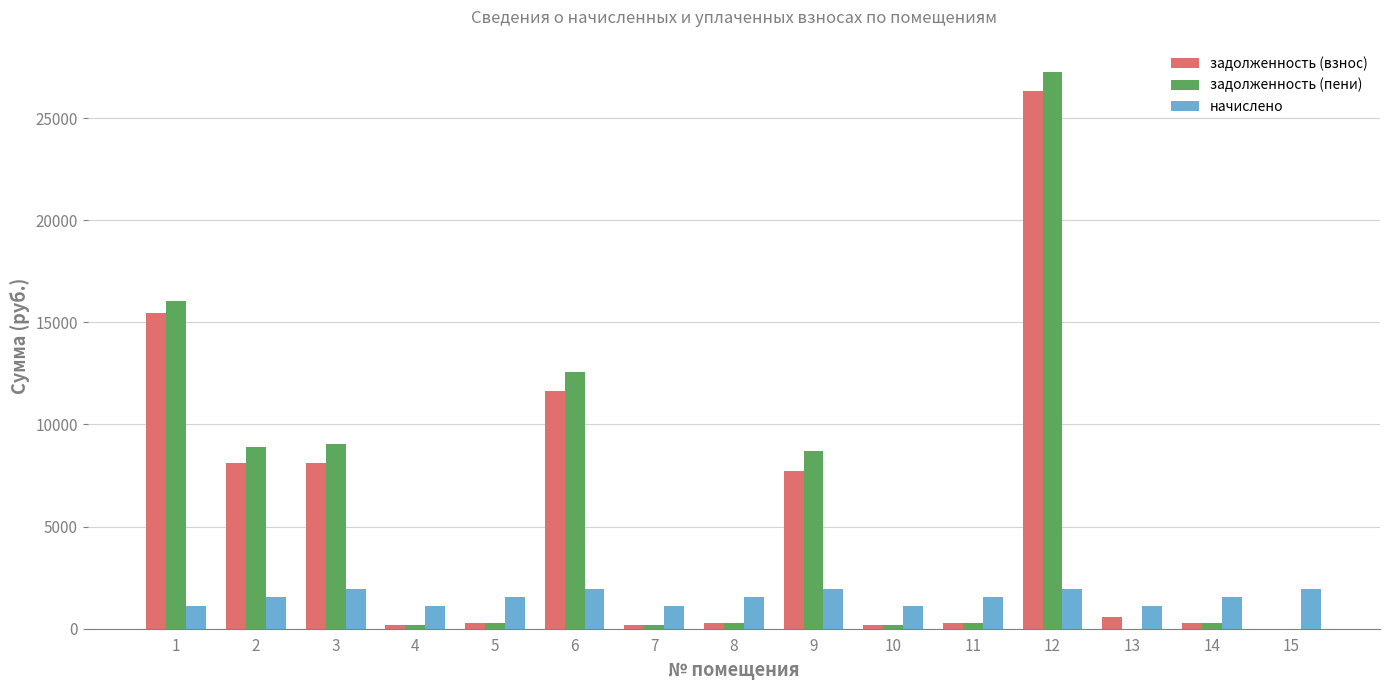

How many values in the начислено series exceed 1542?

10